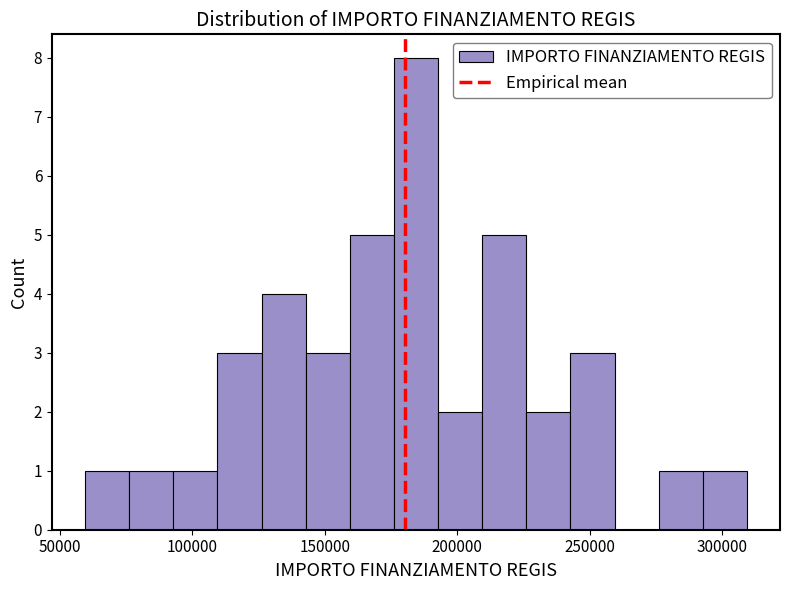

Read against the x-axis, roughly where is the centre of the tallest bar?

185000